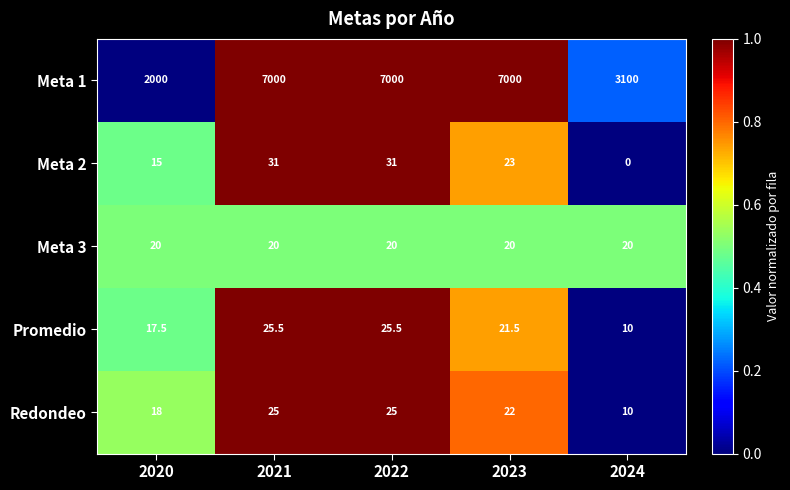

Rank the series at 2020 from lowest to highest value.

Meta 2, Promedio, Redondeo, Meta 3, Meta 1